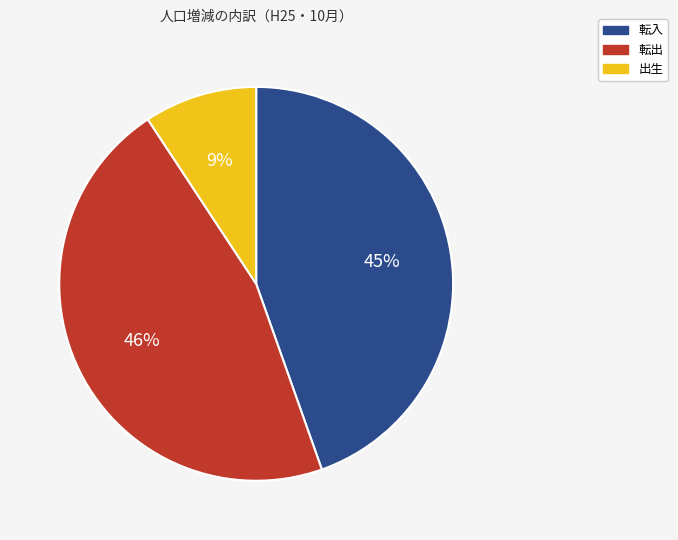

To the nearest percent, what is the average slice percentage?

33%